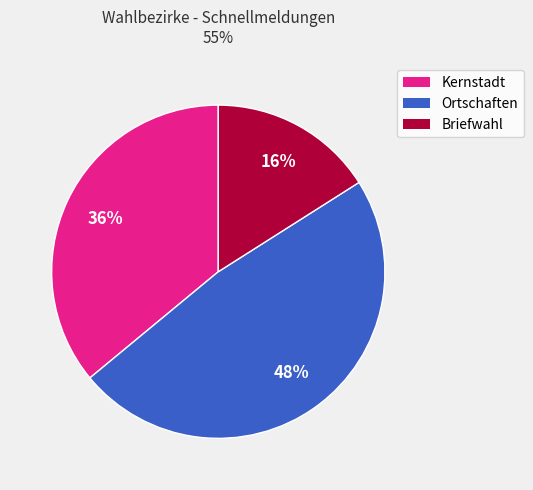

Does Briefwahl account for over 50% of the chart?

No